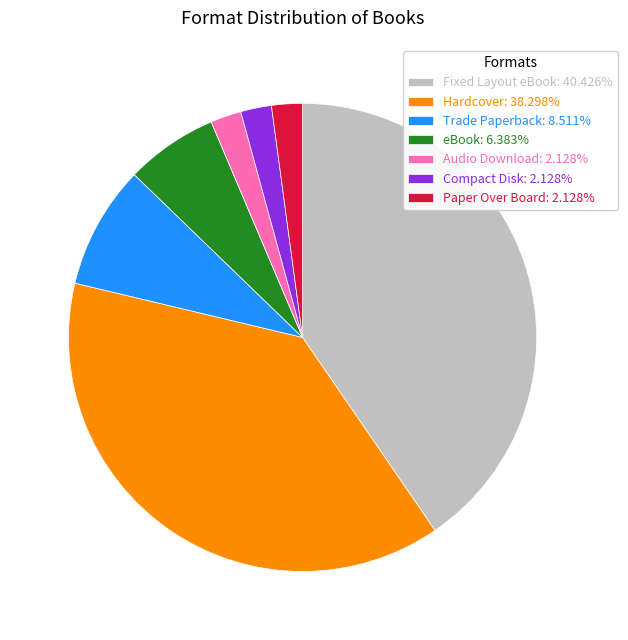

Do Fixed Layout eBook: 40.426% and Paper Over Board: 2.128% together represent more than half of the pie?

No